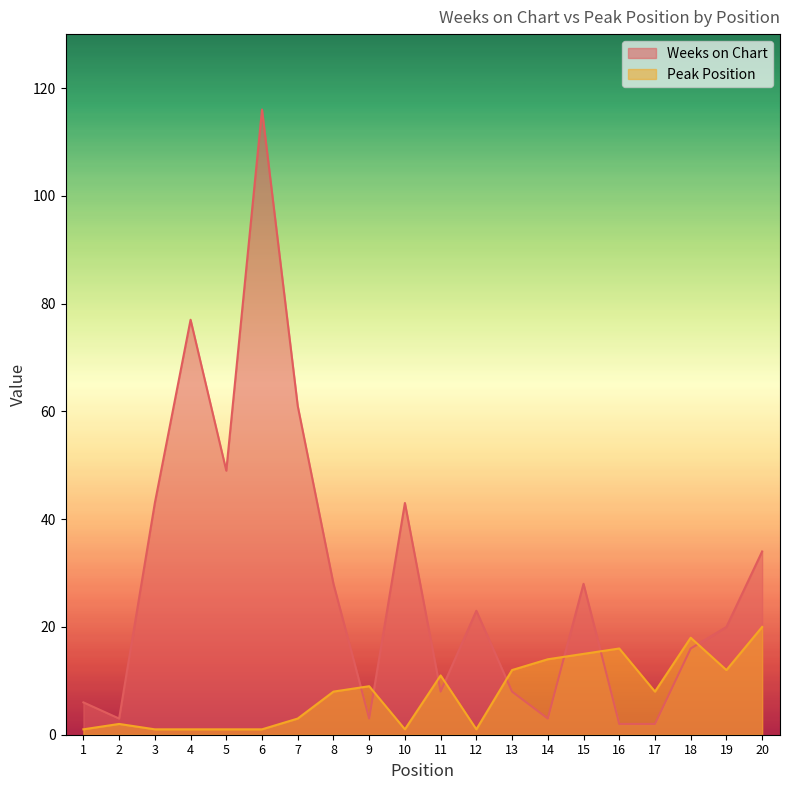

Which label corresponds to the smallest value in the chart?

1